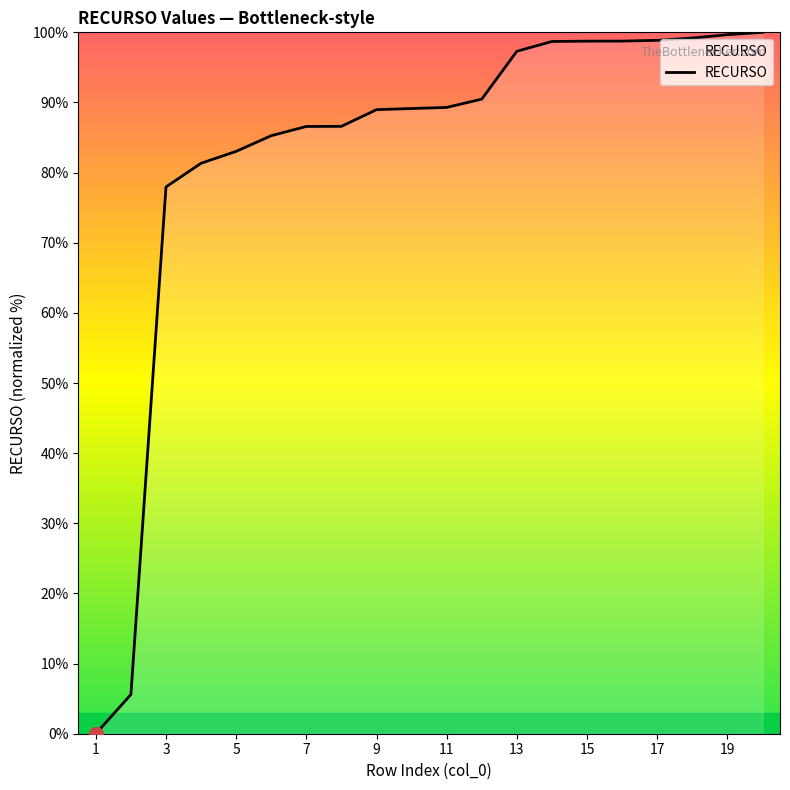

What is the greatest value displayed?

100.0